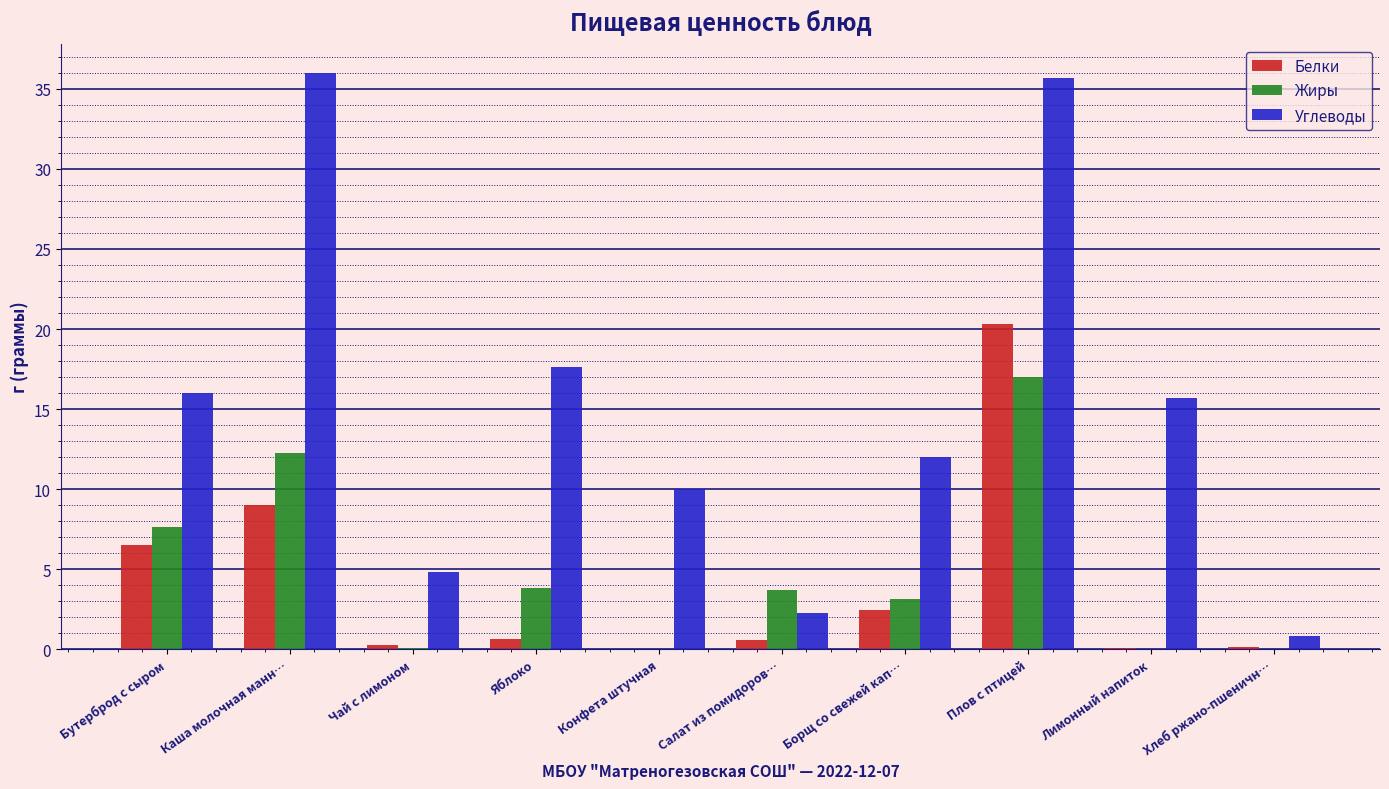

How many groups of bars are there?

10